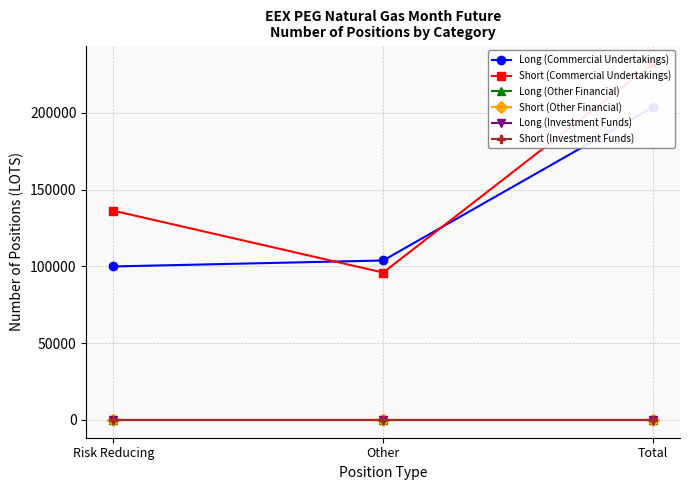

Reading left to right, extract all data points from this chart.

Long (Commercial Undertakings): Risk Reducing=99913	Other=103796	Total=203709
Short (Commercial Undertakings): Risk Reducing=136233	Other=95930	Total=232163
Long (Other Financial): Risk Reducing=0	Other=0	Total=0
Short (Other Financial): Risk Reducing=0	Other=0	Total=0
Long (Investment Funds): Risk Reducing=0	Other=0	Total=0
Short (Investment Funds): Risk Reducing=0	Other=0	Total=0